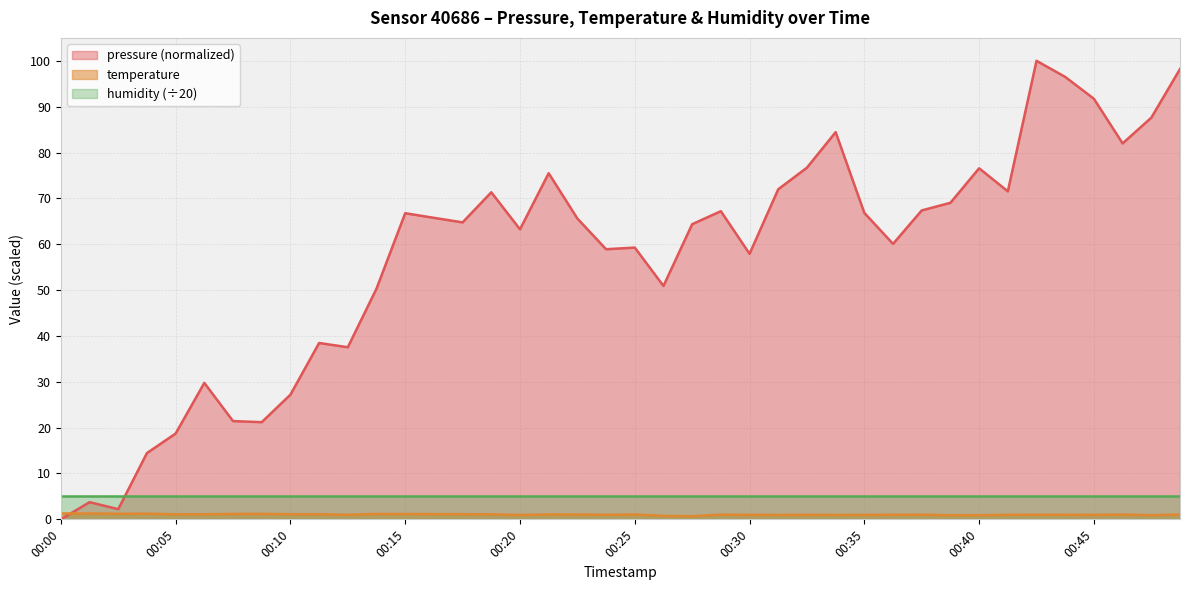

What is the value of the pressure point at the 20th from the left?

58.9